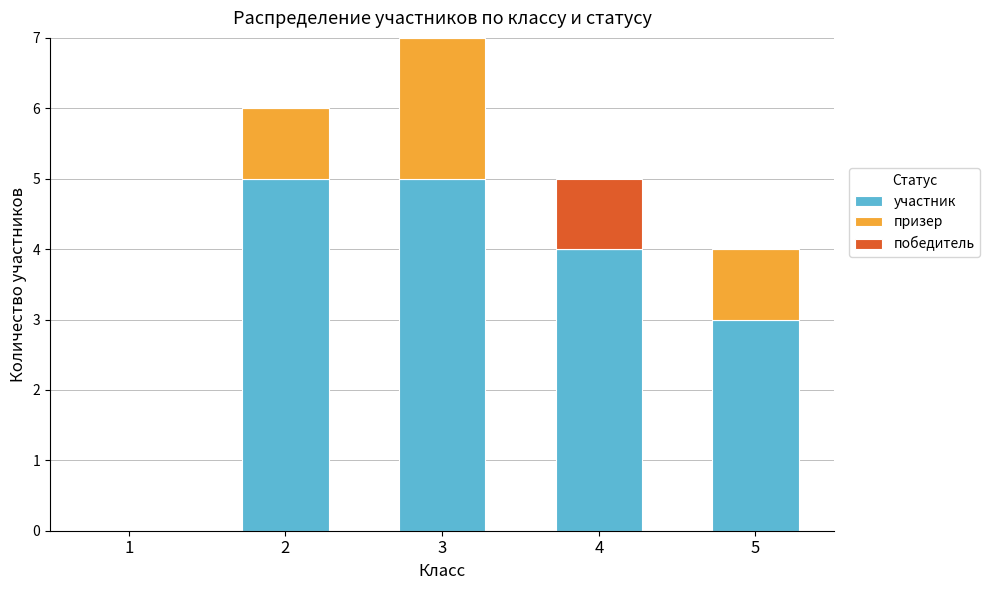

At which category is the sum across all series the highest?

3